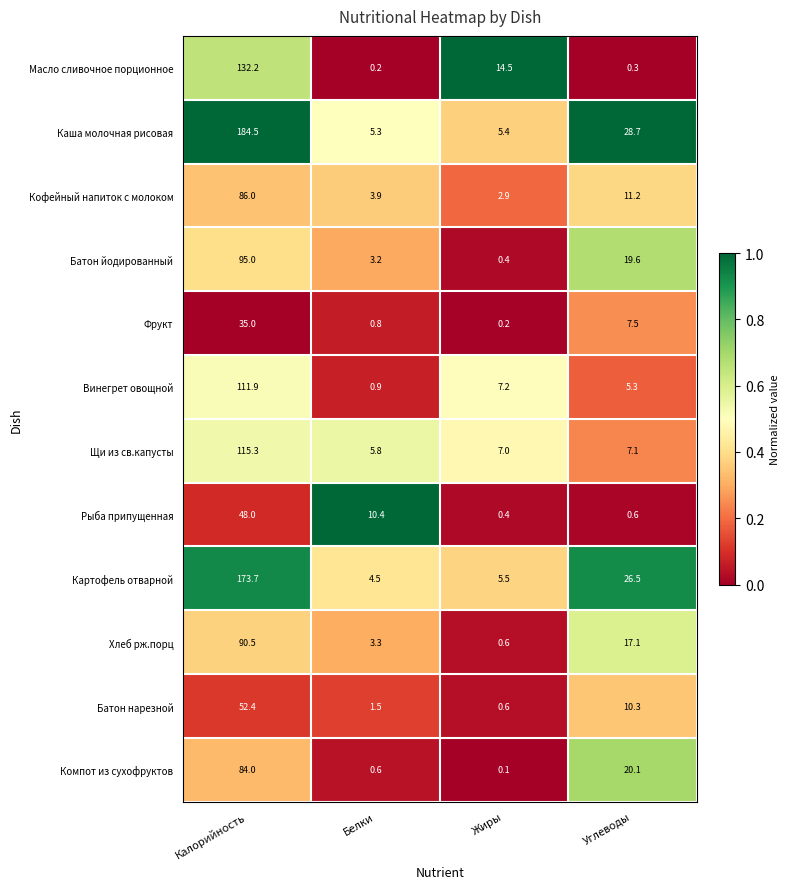

Rank the series by their maximum value, from highest to lowest.

Каша молочная рисовая, Картофель отварной, Масло сливочное порционное, Щи из св.капусты, Винегрет овощной, Батон йодированный, Хлеб рж.порц, Кофейный напиток с молоком, Компот из сухофруктов, Батон нарезной, Рыба припущенная, Фрукт